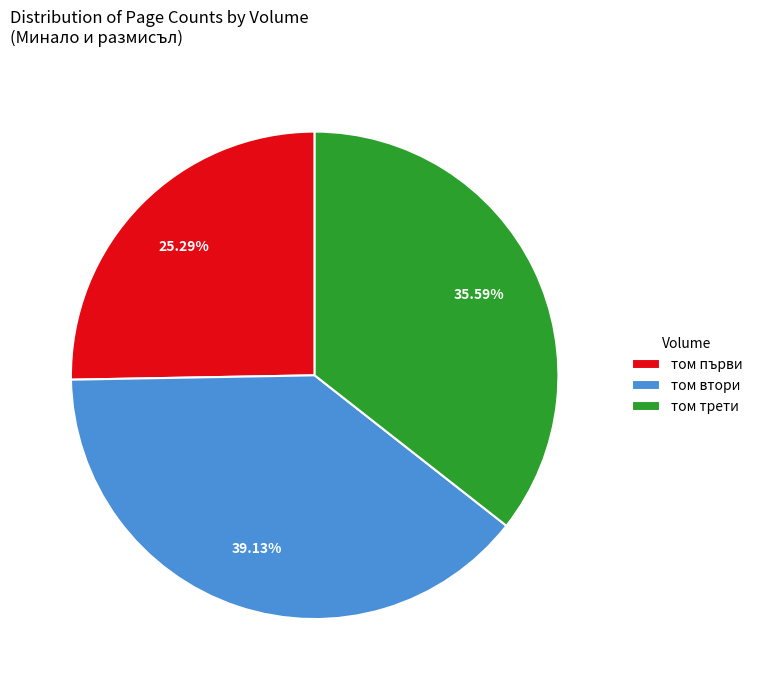

Does any single category account for the majority?

No